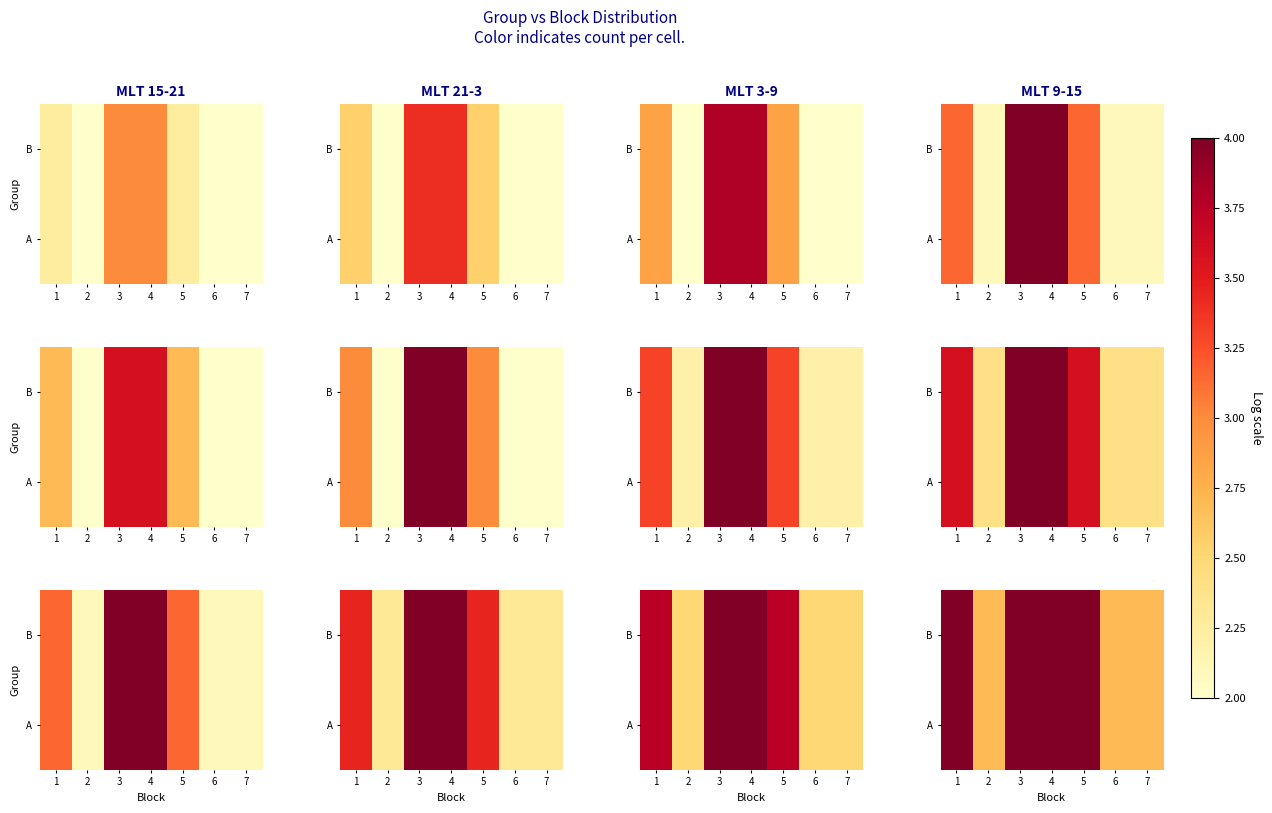

The value of B at 2 is 4.4. True or false?

False